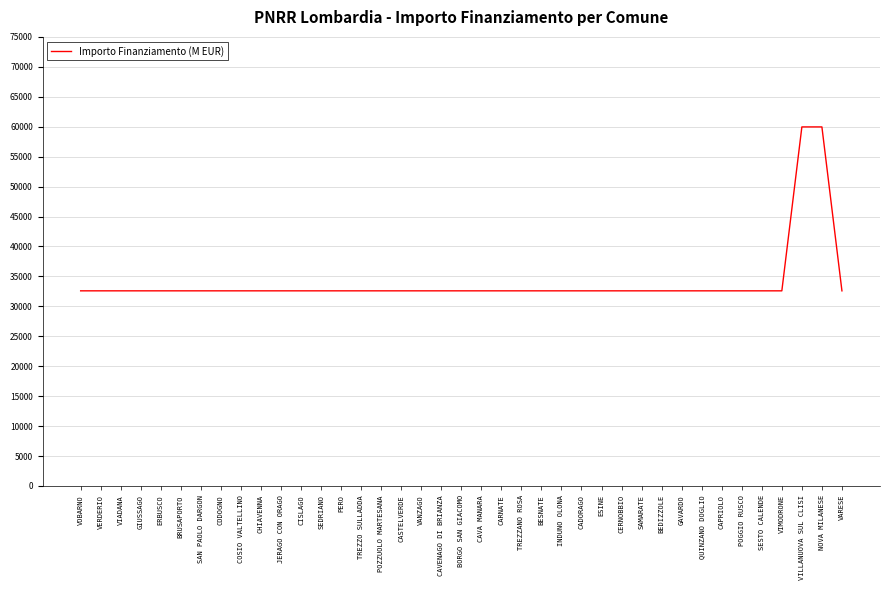

Read the value at TREZZO SULLADDA, to the nearest 50.

32600